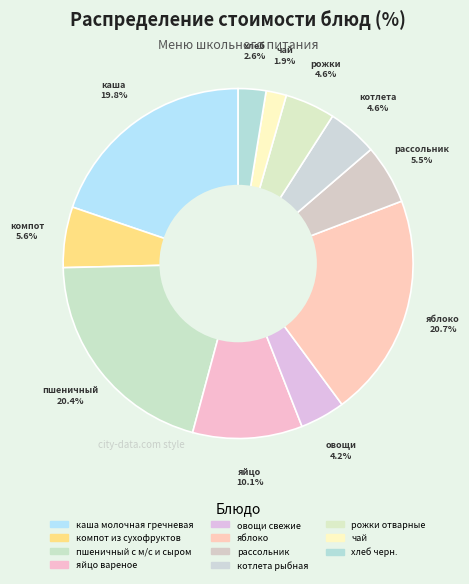

Count the number of slices in the pie.

11